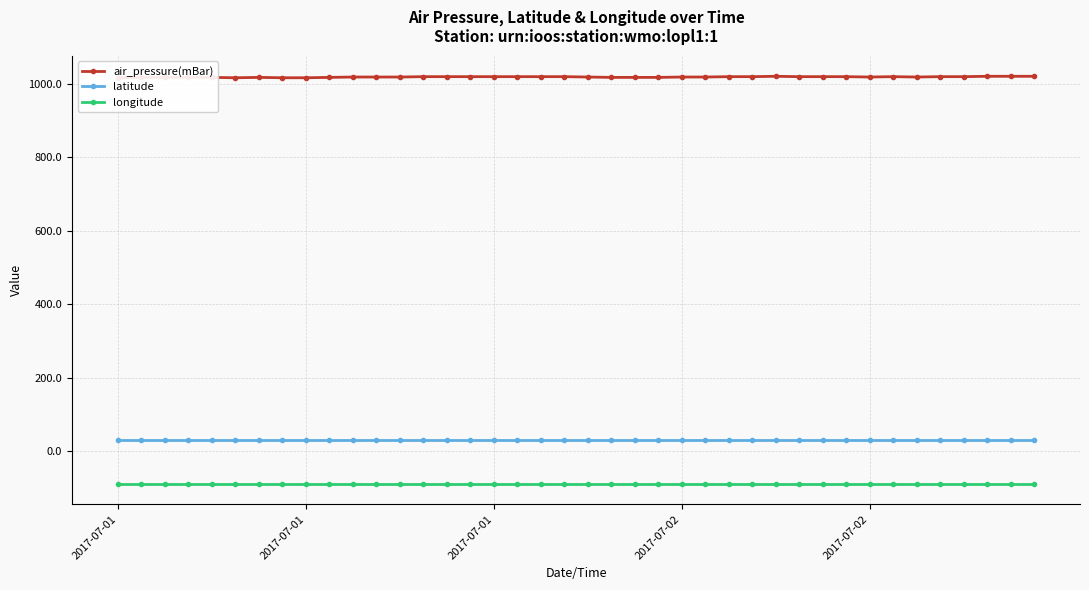

Which series has the largest range (max minus min)?

air_pressure(mBar)